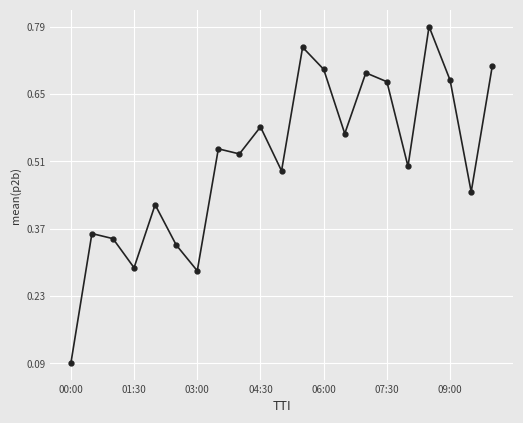

True or false: there are more than 1 points higher than both neighbors.

True